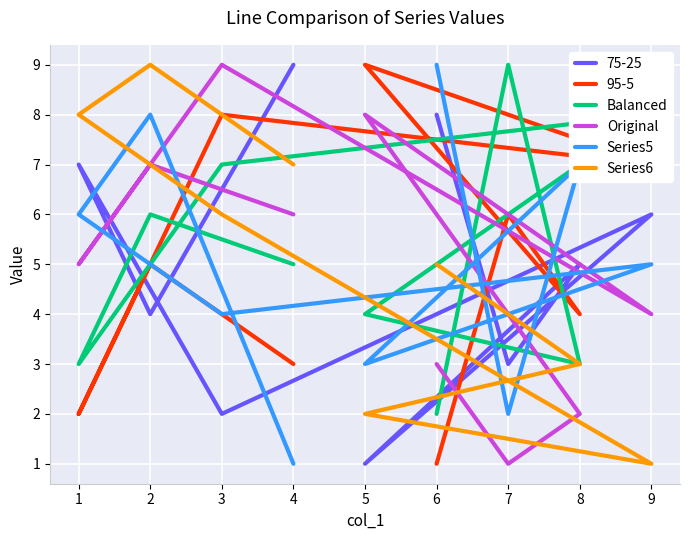

At which label is Original closest to 5?

1